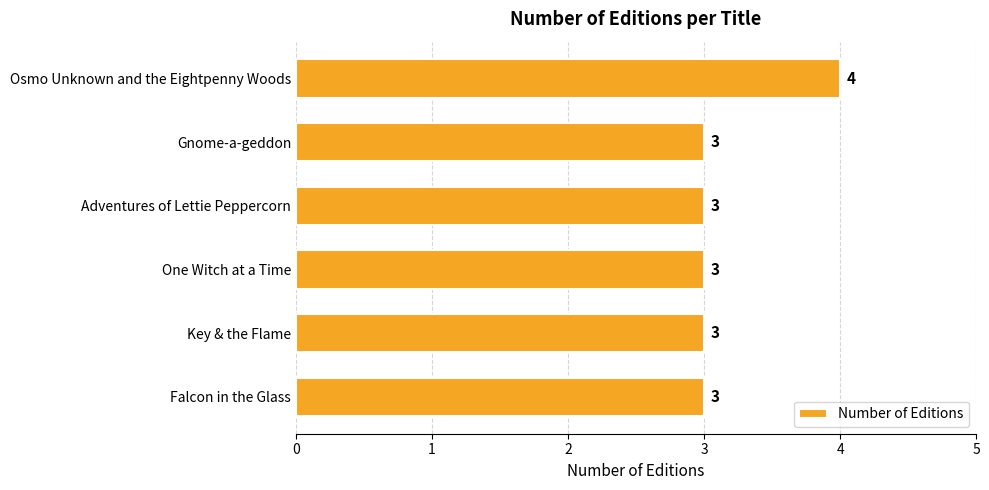

What is the sum of all values?

19